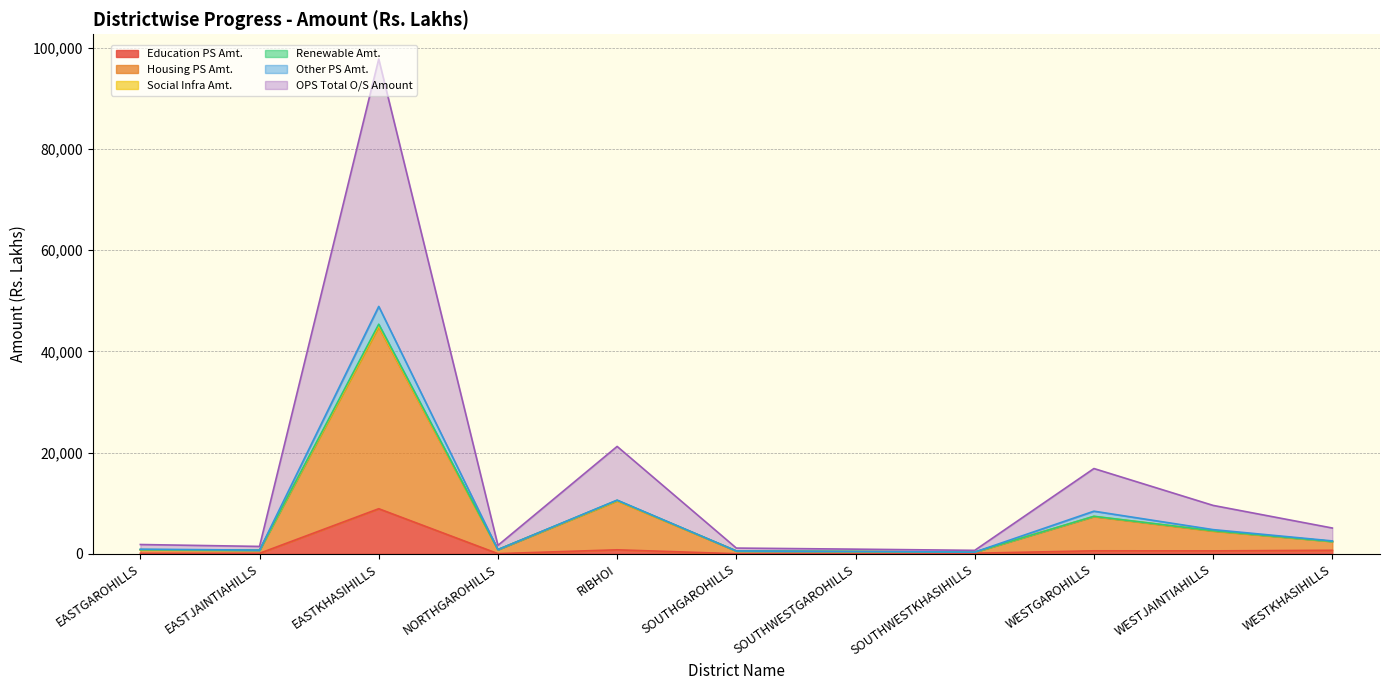

How many data points in Housing PS Amt. are less than 837?

5